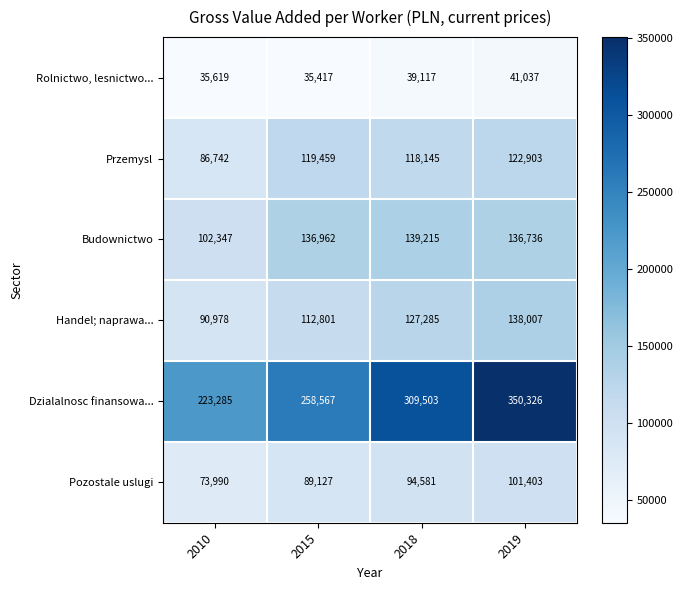

Which series changed the most between 2010 and 2019?

Dzialalnosc finansowa...